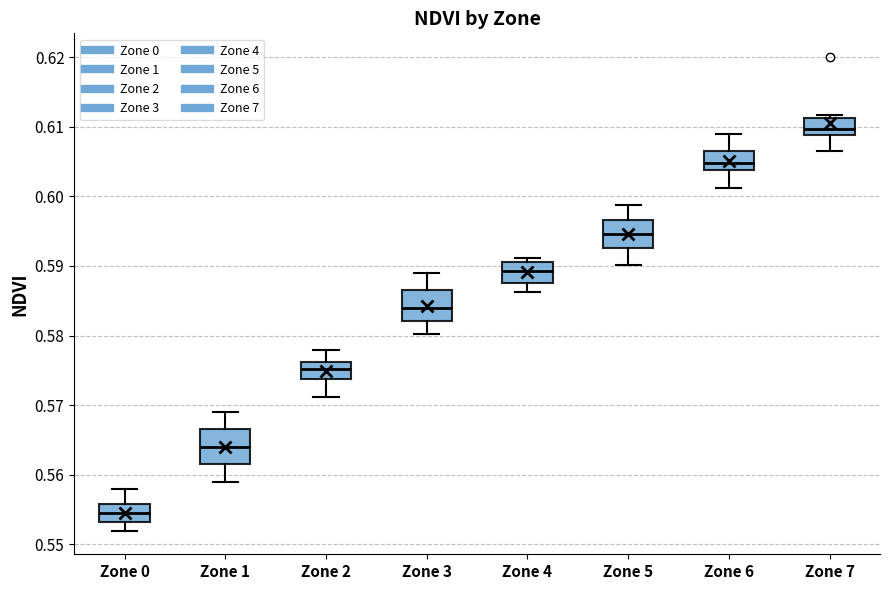

Where does the upper whisker of the box for Zone 1 end on the y-axis? The values are not printed on the chart, so give them approximately, as read against the axis.

0.569